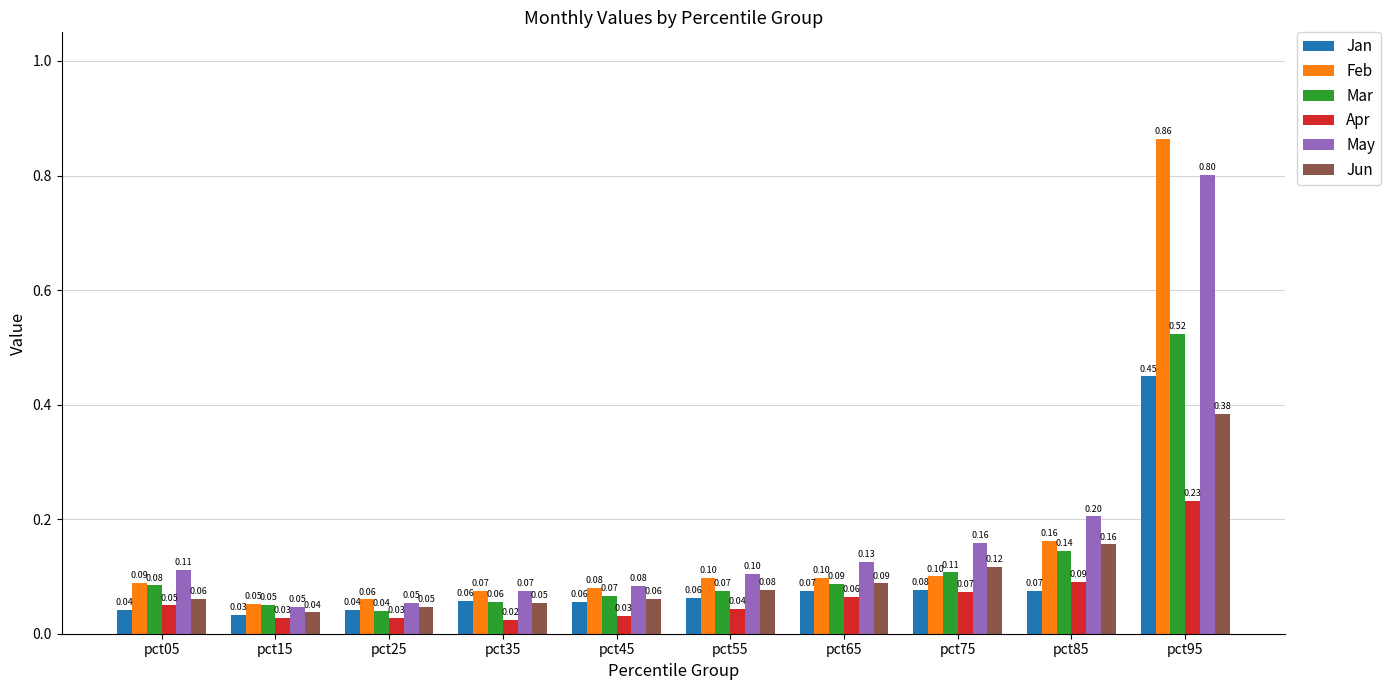

List the series in order of their peak value, lowest first.

Apr, Jun, Jan, Mar, May, Feb